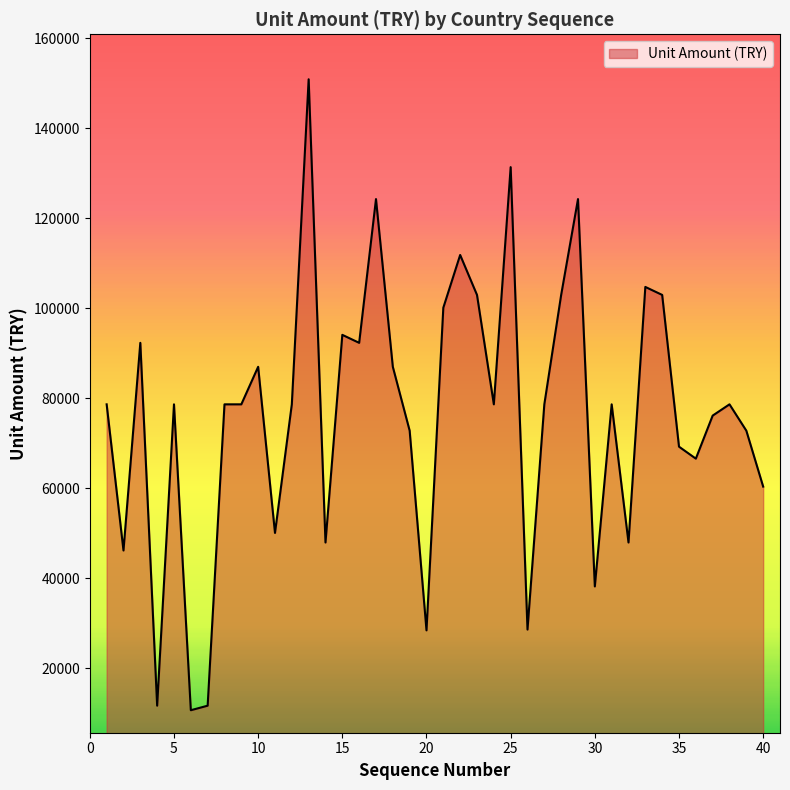

What is the greatest value displayed?

150917